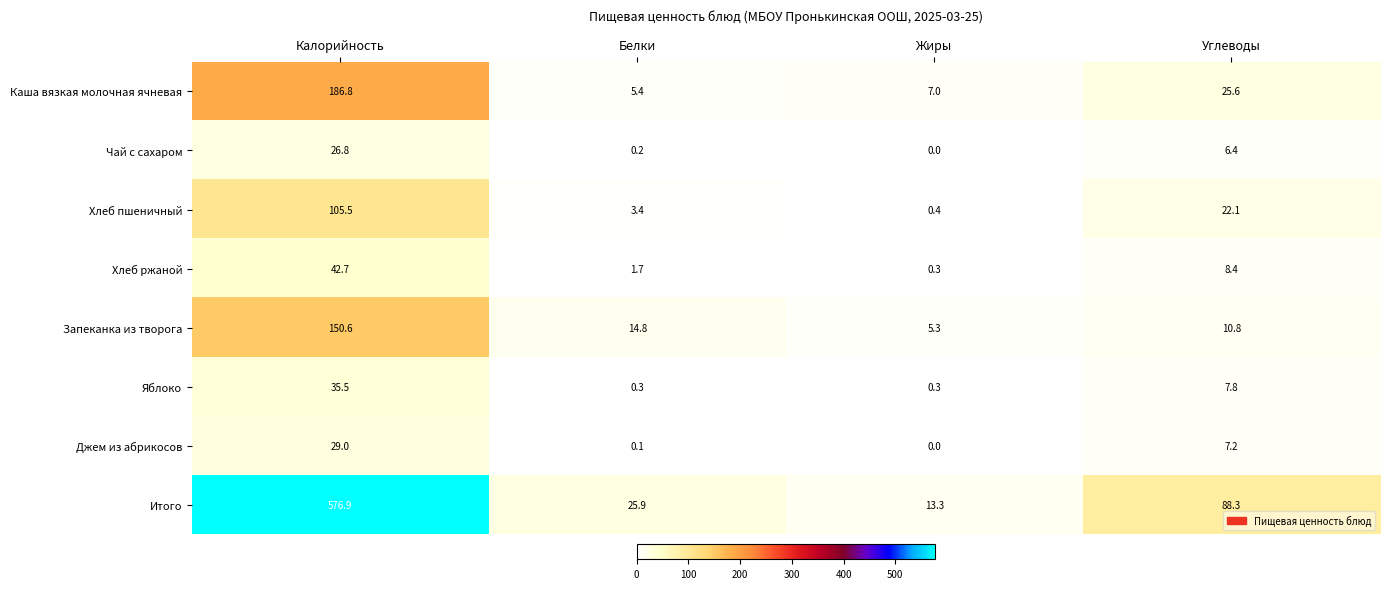

What is the sum of all Запеканка из творога values?

181.5